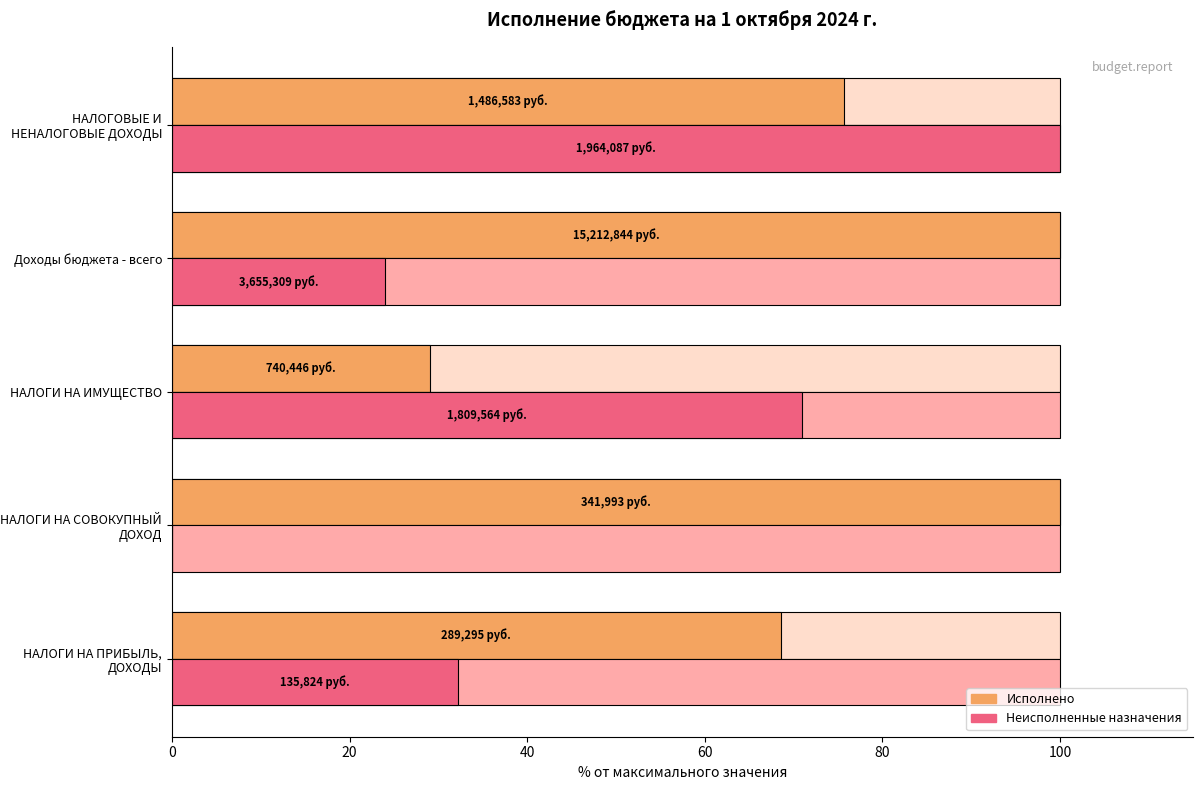

What is the value of the Исполнено bar at the 3rd from the left?

29.0